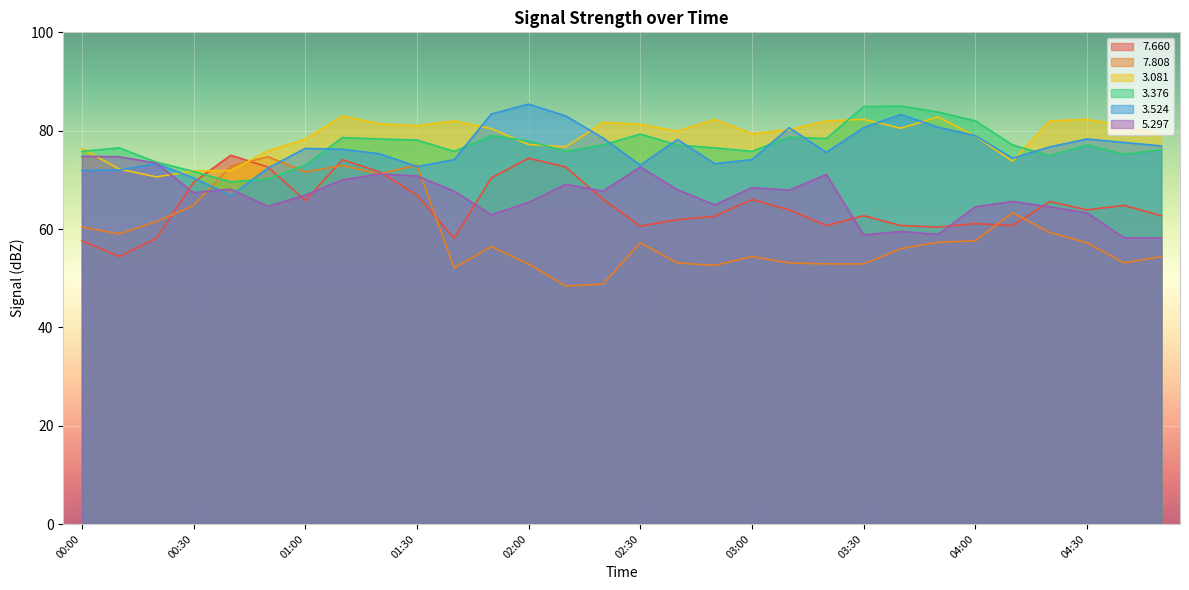

Reading left to right, transcribe all the data shown in this chart.

  7.660: 00:00=57.6	00:10=54.4	00:20=58.1	00:30=69.5	00:40=75.0	00:50=72.6	01:00=65.8	01:10=74.1	01:20=71.6	01:30=66.9	01:40=58.1	01:50=70.4	02:00=74.4	02:10=72.6	02:20=66.0	02:30=60.6	02:40=61.9	02:50=62.6	03:00=66.0	03:10=63.9	03:20=60.7	03:30=62.7	03:40=60.7	03:50=60.4	04:00=61.1	04:10=60.7	04:20=65.6	04:30=63.9	04:40=64.8	04:50=62.7
  7.808: 00:00=60.4	00:10=59.0	00:20=61.5	00:30=64.8	00:40=72.8	00:50=74.7	01:00=71.6	01:10=72.9	01:20=71.2	01:30=73.0	01:40=52.1	01:50=56.4	02:00=52.9	02:10=48.4	02:20=48.8	02:30=57.2	02:40=53.1	02:50=52.6	03:00=54.4	03:10=53.1	03:20=52.9	03:30=52.9	03:40=56.0	03:50=57.3	04:00=57.6	04:10=63.3	04:20=59.3	04:30=57.2	04:40=53.1	04:50=54.4
  3.081: 00:00=76.4	00:10=72.2	00:20=70.6	00:30=71.8	00:40=71.9	00:50=75.9	01:00=78.3	01:10=83.0	01:20=81.4	01:30=81.0	01:40=82.0	01:50=80.4	02:00=77.2	02:10=76.7	02:20=81.7	02:30=81.3	02:40=79.9	02:50=82.3	03:00=79.4	03:10=80.2	03:20=82.0	03:30=82.3	03:40=80.5	03:50=82.8	04:00=78.9	04:10=73.8	04:20=82.0	04:30=82.3	04:40=81.0	04:50=79.0
  3.376: 00:00=75.8	00:10=76.5	00:20=73.6	00:30=71.7	00:40=69.6	00:50=70.2	01:00=73.0	01:10=78.6	01:20=78.3	01:30=78.1	01:40=75.8	01:50=79.0	02:00=77.9	02:10=75.8	02:20=77.1	02:30=79.3	02:40=77.1	02:50=76.5	03:00=75.8	03:10=78.7	03:20=78.4	03:30=84.9	03:40=85.0	03:50=83.8	04:00=82.0	04:10=77.1	04:20=74.9	04:30=77.1	04:40=75.2	04:50=76.1
  3.524: 00:00=71.9	00:10=72.0	00:20=73.3	00:30=70.4	00:40=66.8	00:50=72.4	01:00=76.4	01:10=76.2	01:20=75.3	01:30=72.7	01:40=74.1	01:50=83.4	02:00=85.4	02:10=83.0	02:20=78.5	02:30=73.0	02:40=78.2	02:50=73.3	03:00=74.1	03:10=80.6	03:20=75.6	03:30=80.6	03:40=83.3	03:50=80.7	04:00=79.0	04:10=74.4	04:20=76.7	04:30=78.3	04:40=77.6	04:50=76.9
  5.297: 00:00=74.8	00:10=74.7	00:20=73.4	00:30=67.4	00:40=68.1	00:50=64.6	01:00=66.9	01:10=70.0	01:20=71.2	01:30=70.8	01:40=67.7	01:50=62.9	02:00=65.4	02:10=69.1	02:20=67.7	02:30=72.6	02:40=68.0	02:50=64.9	03:00=68.4	03:10=67.9	03:20=71.1	03:30=58.8	03:40=59.5	03:50=58.9	04:00=64.5	04:10=65.6	04:20=64.5	04:30=63.3	04:40=58.2	04:50=58.2